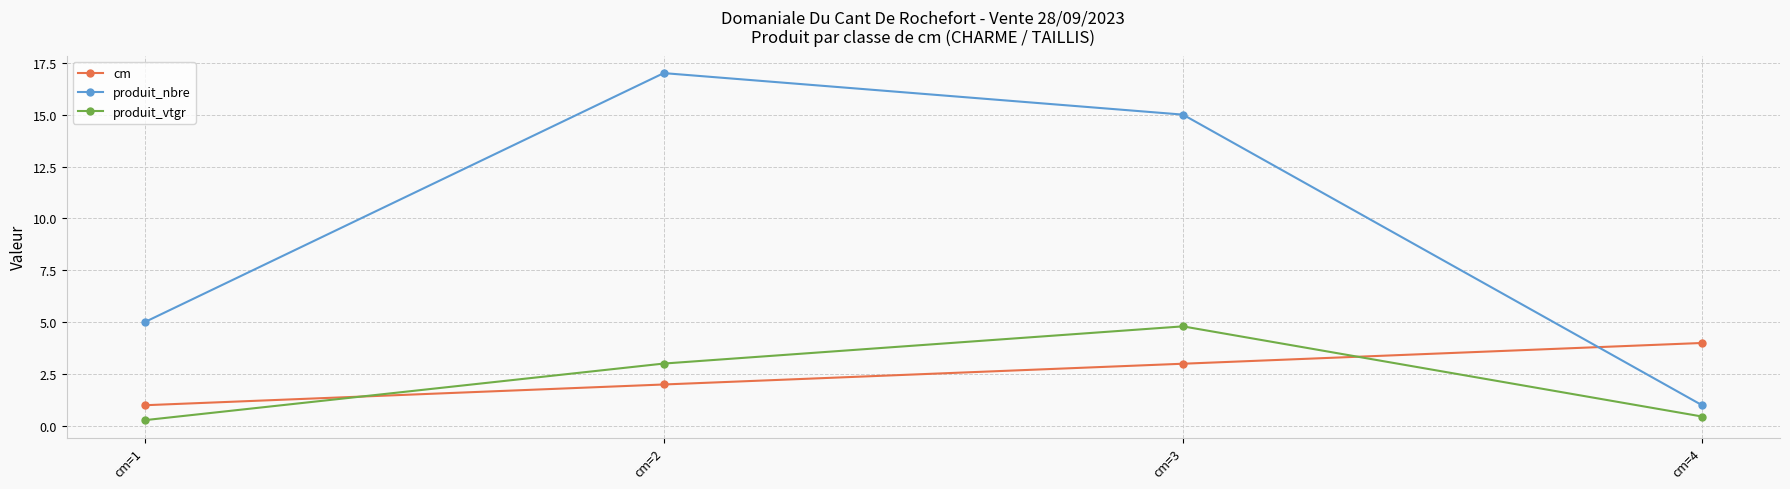

At which category does the chart reach its peak across all series?

cm=2